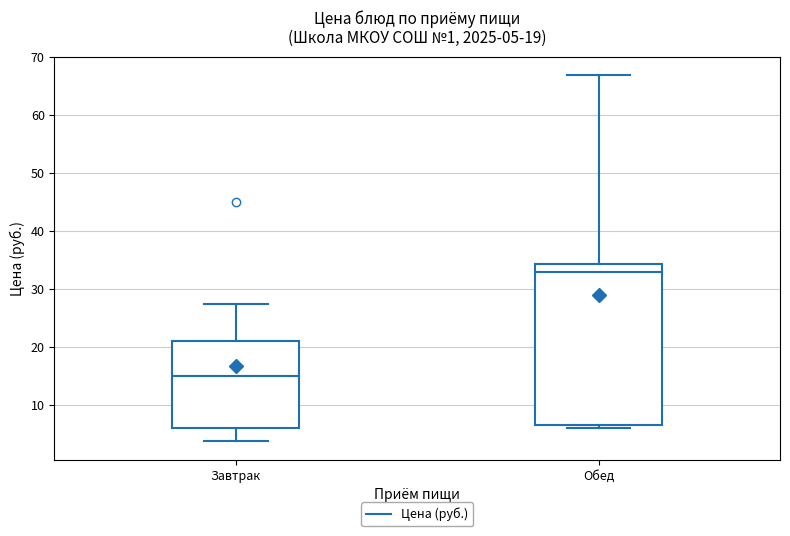

Which box has the highest median line?

Обед